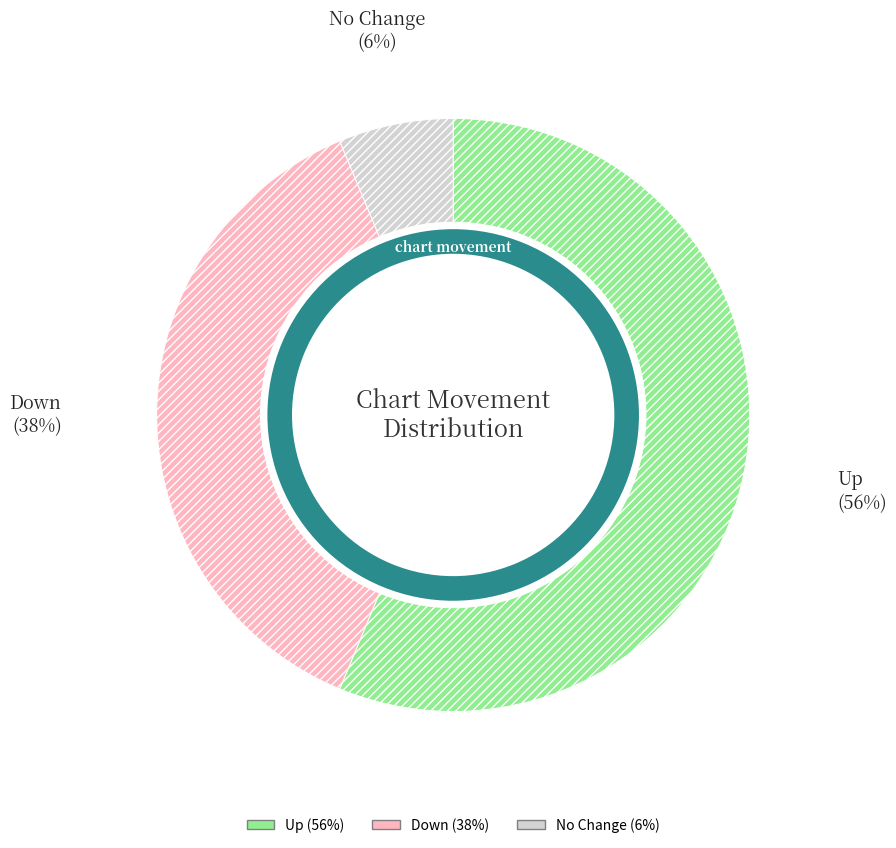

Is it true that down is 38% of the pie?

True